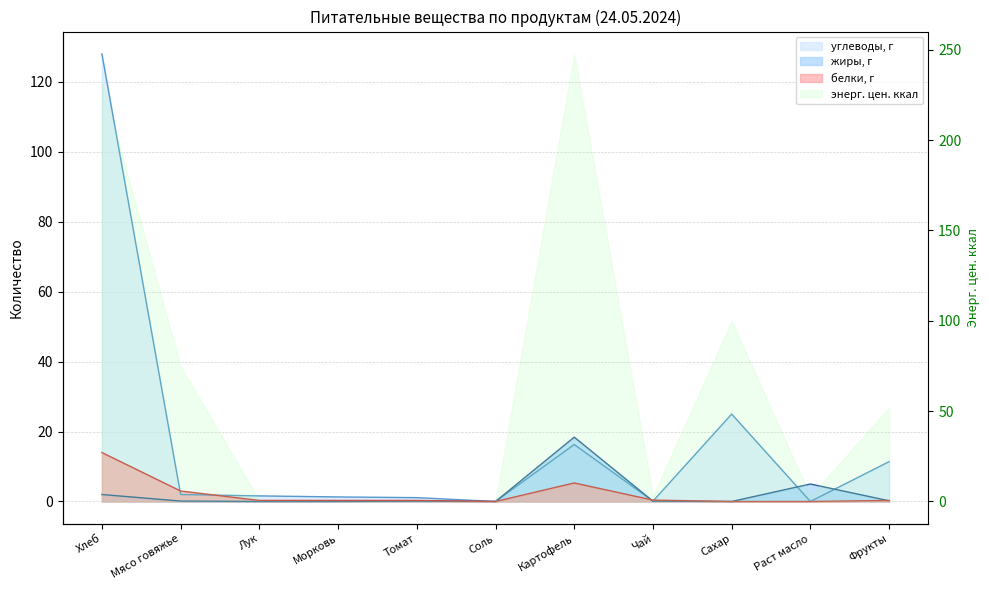

Which series ends up on top after the final intersection of жиры, г and углеводы, г?

углеводы, г